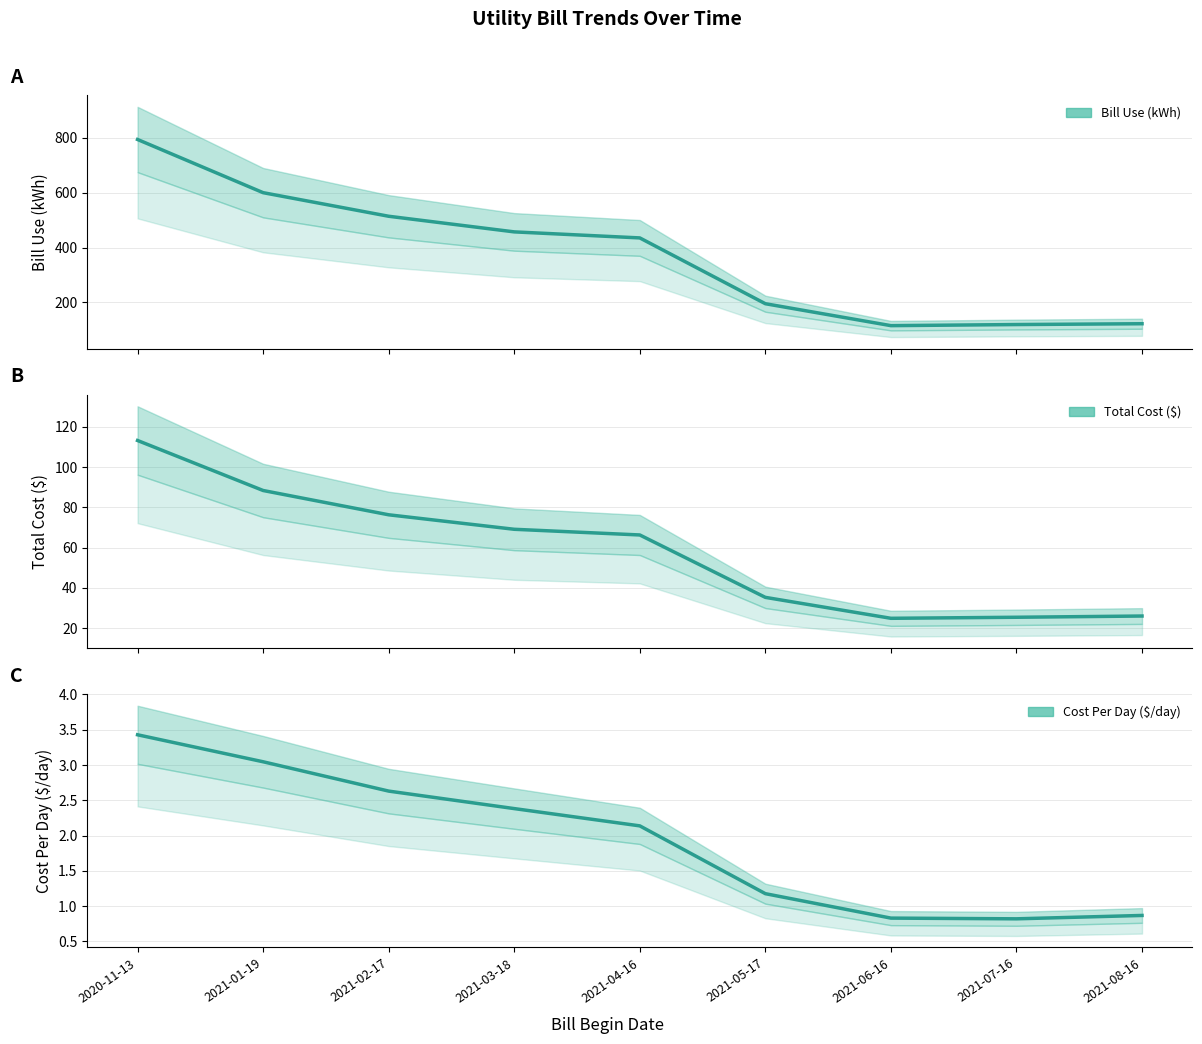

What is the value of the Total Cost ($) point at the 6th from the left?

35.3